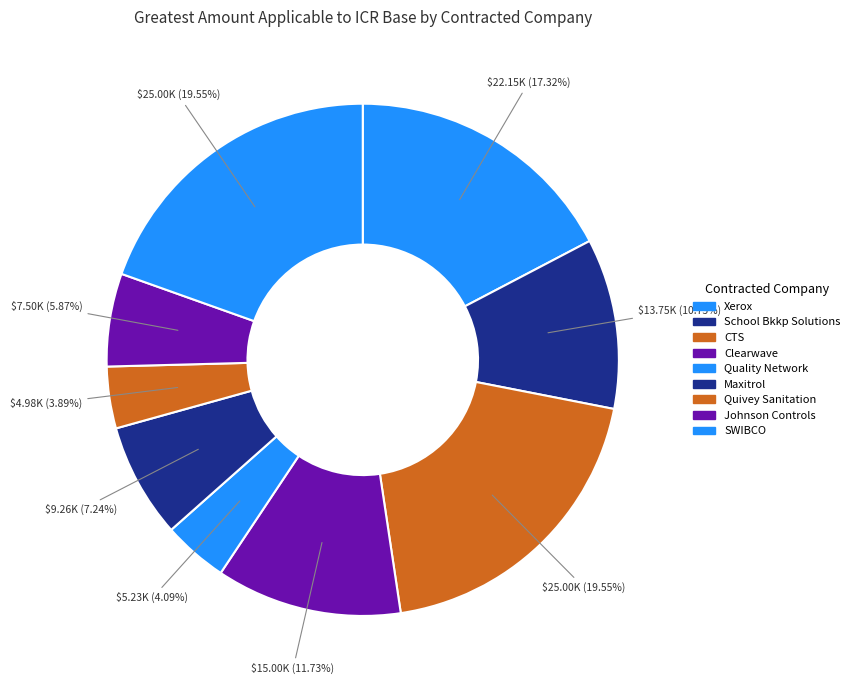

The Johnson Controls slice represents 21% of the pie. True or false?

False